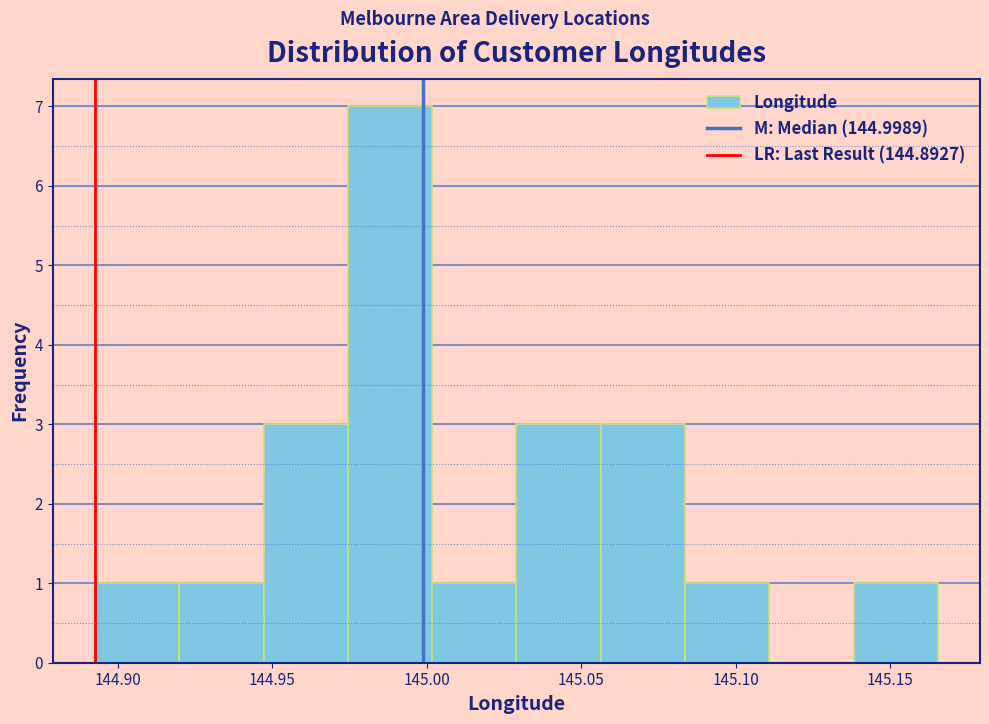

Reading left to right, list every bar in this chart as the range it spans on the x-axis followed by its height. Neither the bar edges nor the heights are printed on the chart, so give them approximately, as read against the axes.

144.895 to 144.920: 1
144.920 to 144.945: 1
144.945 to 144.975: 3
144.975 to 145.000: 7
145.000 to 145.030: 1
145.030 to 145.055: 3
145.055 to 145.085: 3
145.085 to 145.110: 1
145.110 to 145.140: 0
145.140 to 145.165: 1